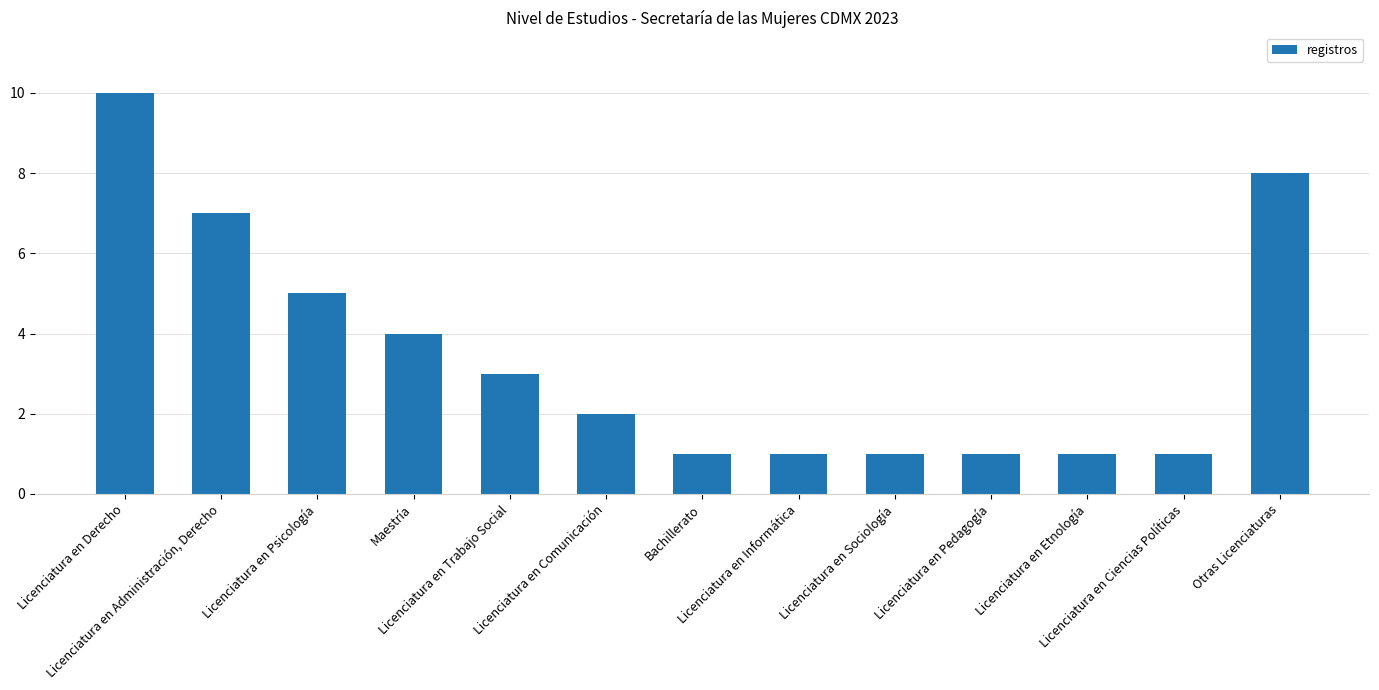

How many data points does each series have?

13